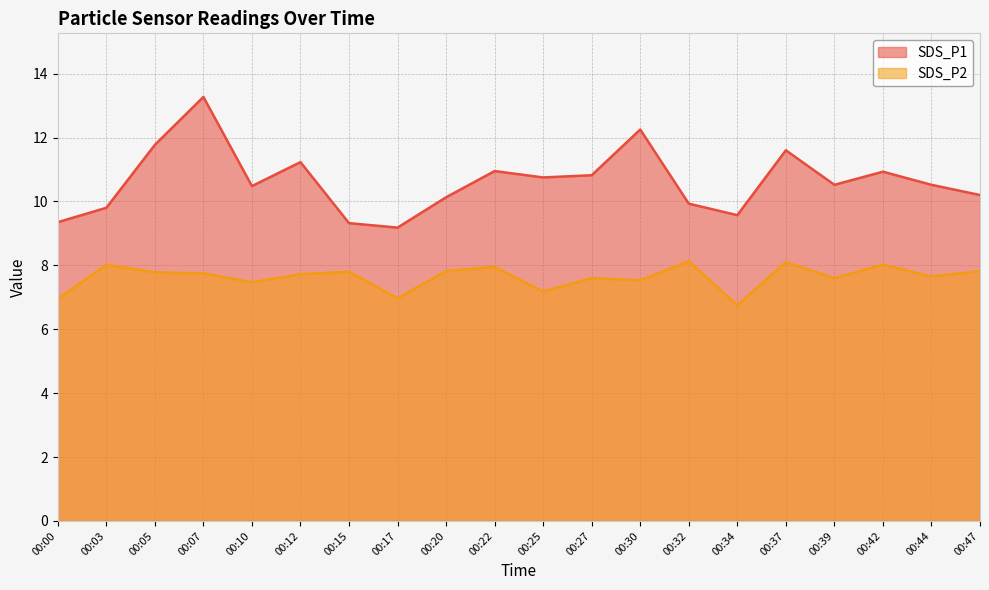

How many data points does each series have?

20